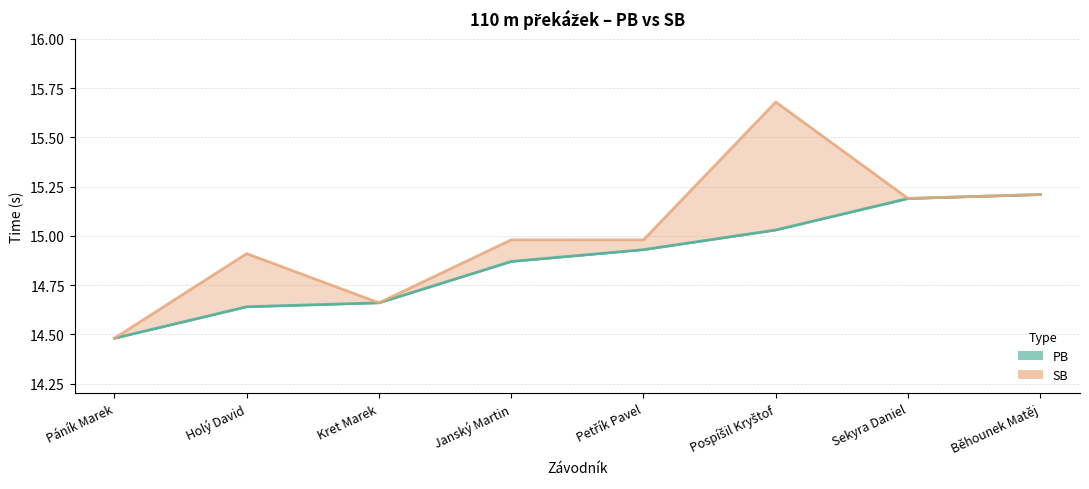

Which series changed the most between Kret Marek and Sekyra Daniel?

PB